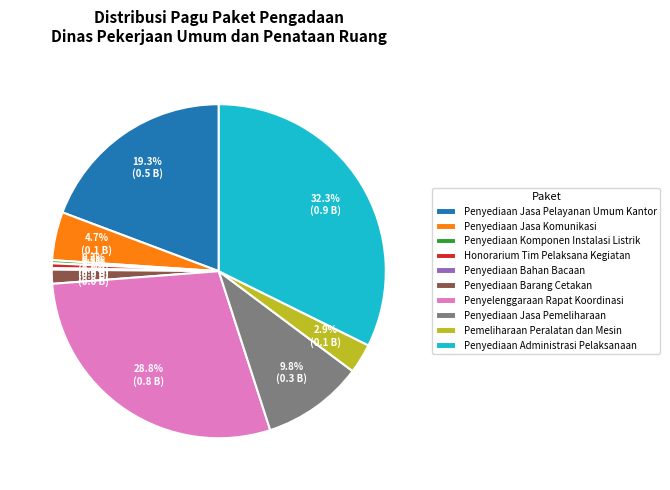

What is the largest slice in the pie chart?

Penyediaan Administrasi Pelaksanaan